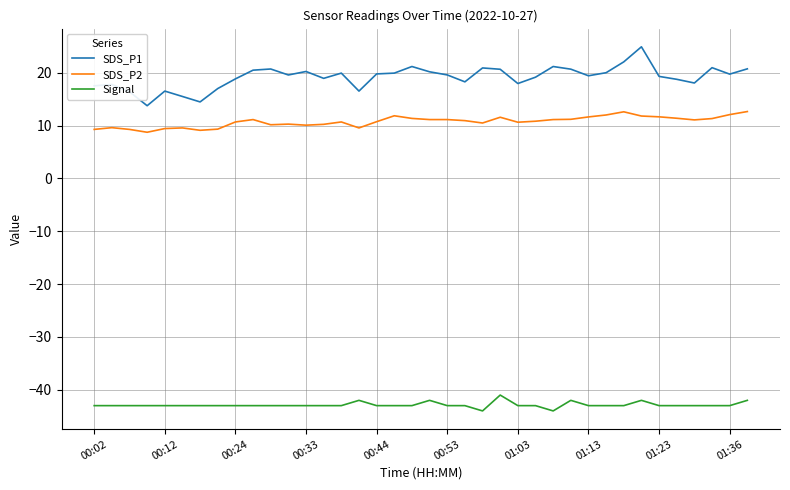

What is the greatest value displayed?

24.9